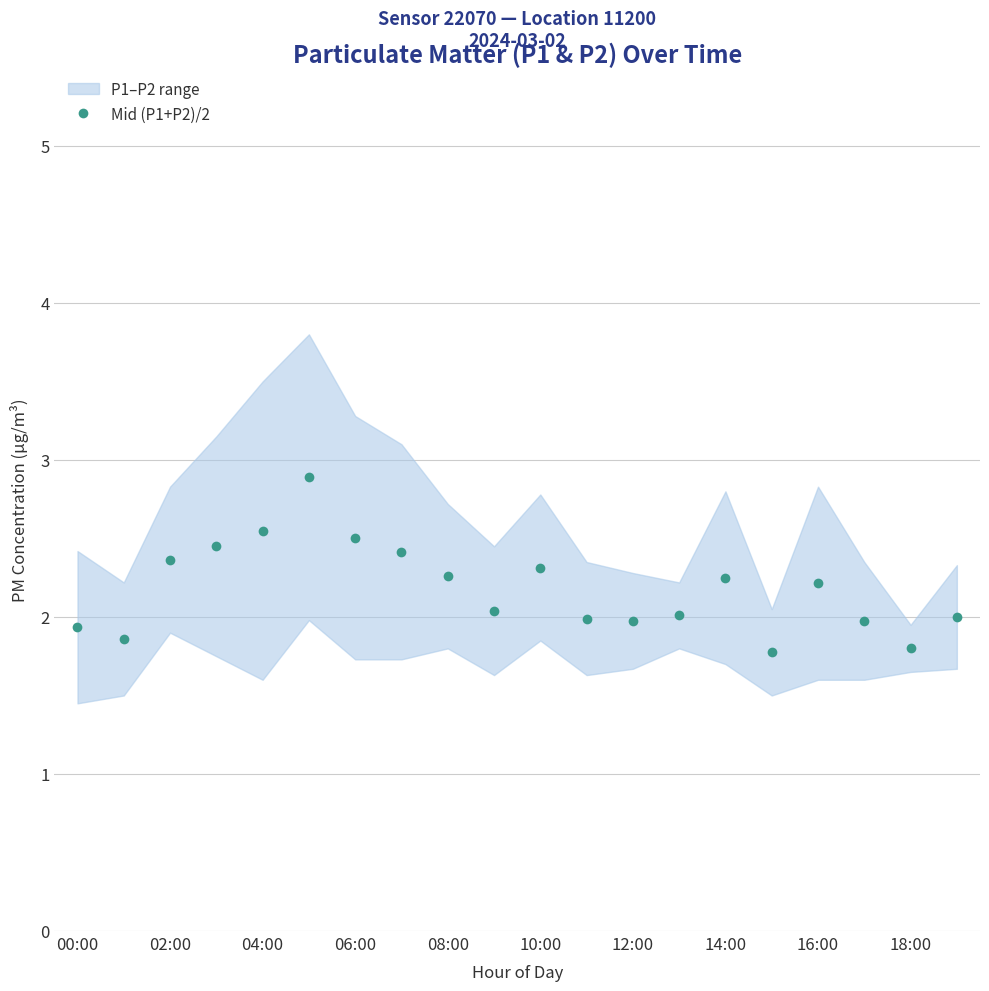

Is this an area chart (filled region under the line)?

No